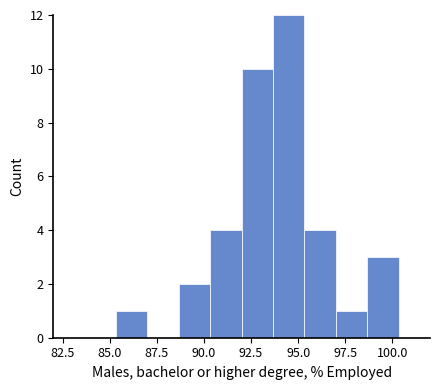

Around what value on the x-axis is the tallest bar? Give the approximate position of its centre, as read against the axis.

94.5